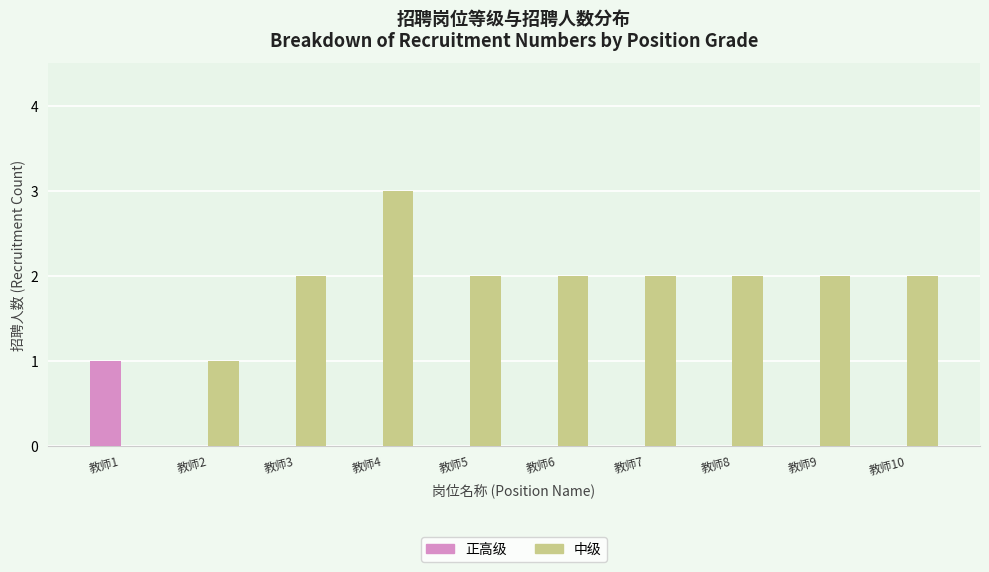

Reading left to right, extract all data points from this chart.

正高级: 教师1=1	教师2=0	教师3=0	教师4=0	教师5=0	教师6=0	教师7=0	教师8=0	教师9=0	教师10=0
中级: 教师1=0	教师2=1	教师3=2	教师4=3	教师5=2	教师6=2	教师7=2	教师8=2	教师9=2	教师10=2